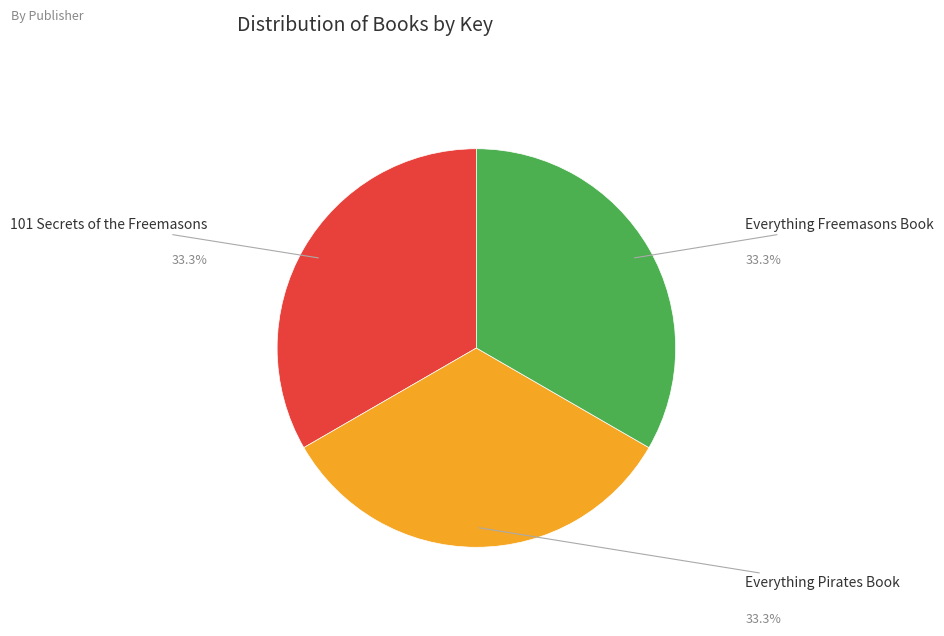

How many segments does this pie chart have?

3